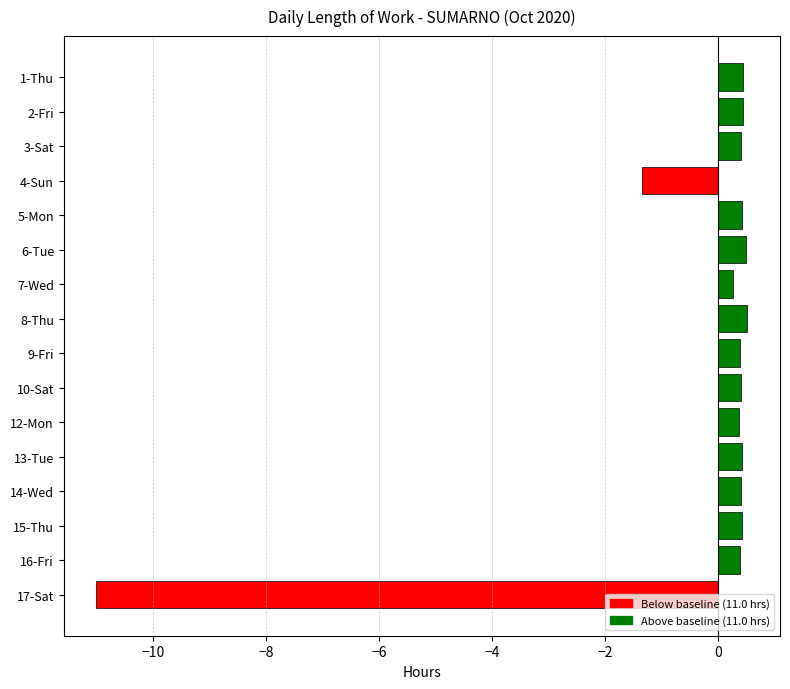

What is the greatest value displayed?

0.5